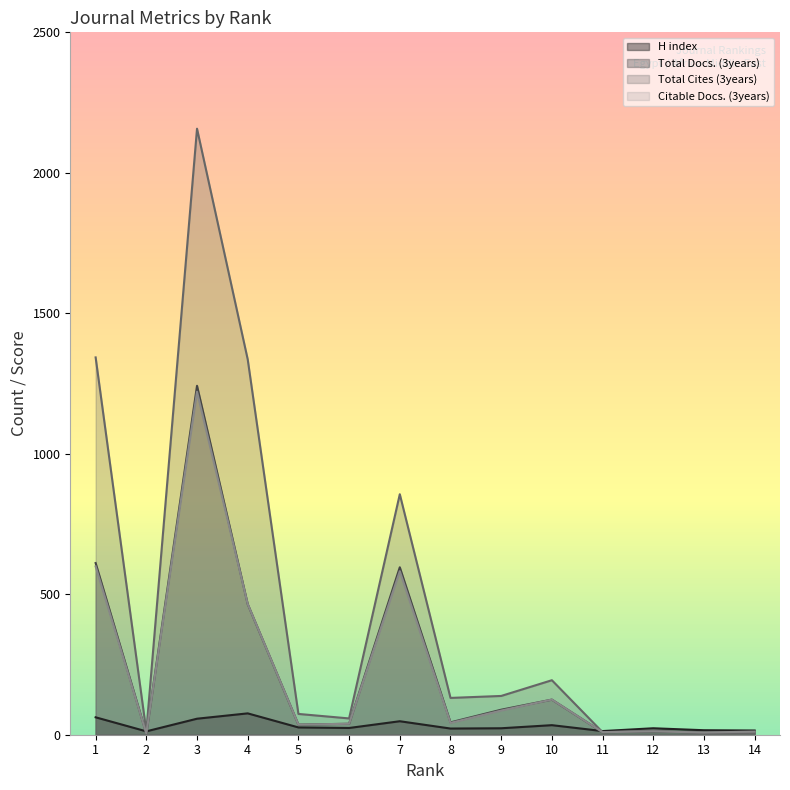

At which label does Total Cites (3years) reach its minimum?

13